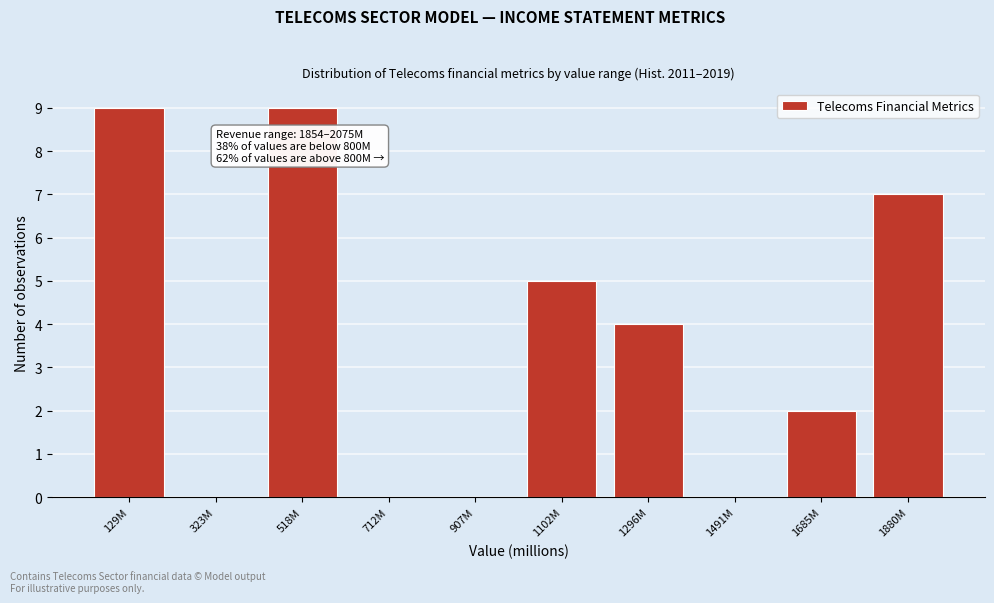

Reading left to right, extract all data points from this chart.

129M=9	323M=0	518M=9	712M=0	907M=0	1102M=5	1296M=4	1491M=0	1685M=2	1880M=7